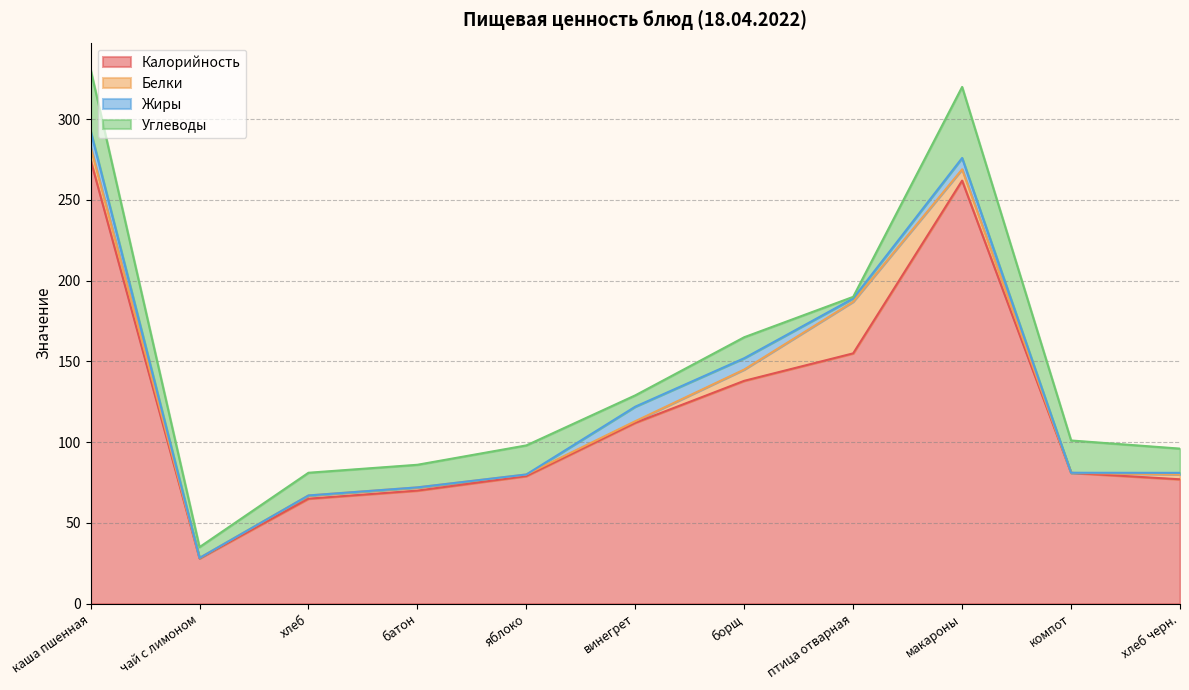

At which category is the sum across all series the highest?

каша пшенная